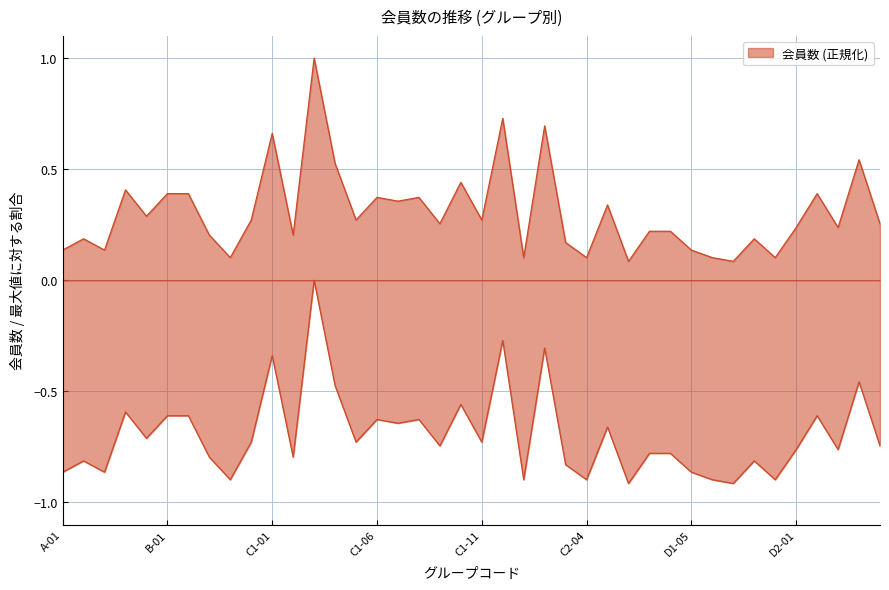

List the labels in order of value, largest first.

C1-03, C1-12, C2-02, C1-01, D2-04, C1-04, C1-10, A-04, B-01, B-02, D2-02, C1-06, C1-08, C1-07, D1-01, A-05, B-05, C1-05, C1-11, C1-09, D2-05, D2-01, D2-03, D1-03, D1-04, B-03, C1-02, A-02, D1-08, C2-03, A-01, A-03, D1-05, B-04, C2-01, C2-04, D1-06, D1-09, D1-02, D1-07